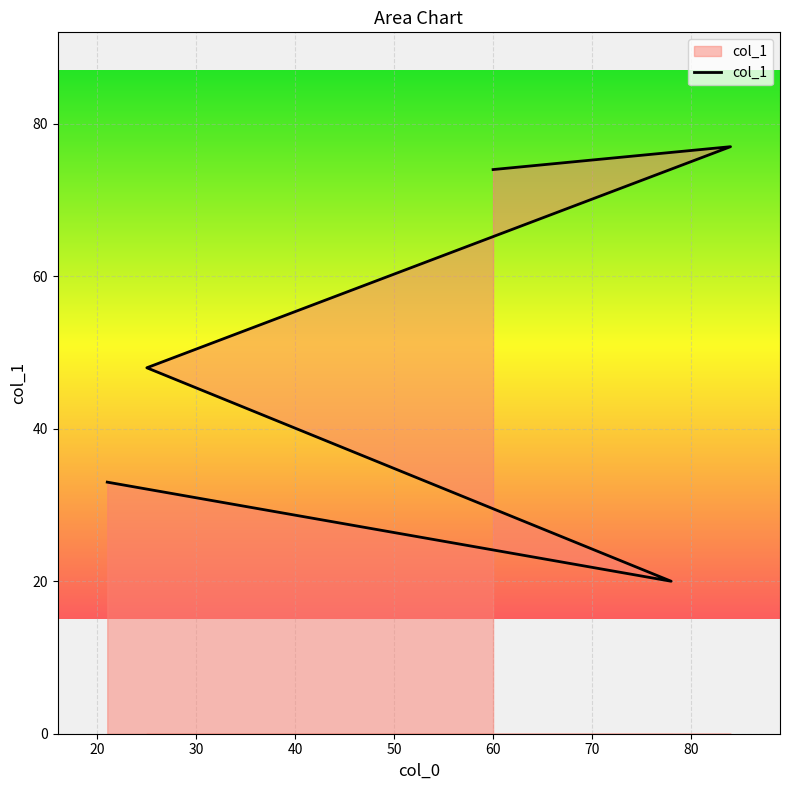

Rank the categories by value from lowest to highest.

78, 21, 25, 60, 84